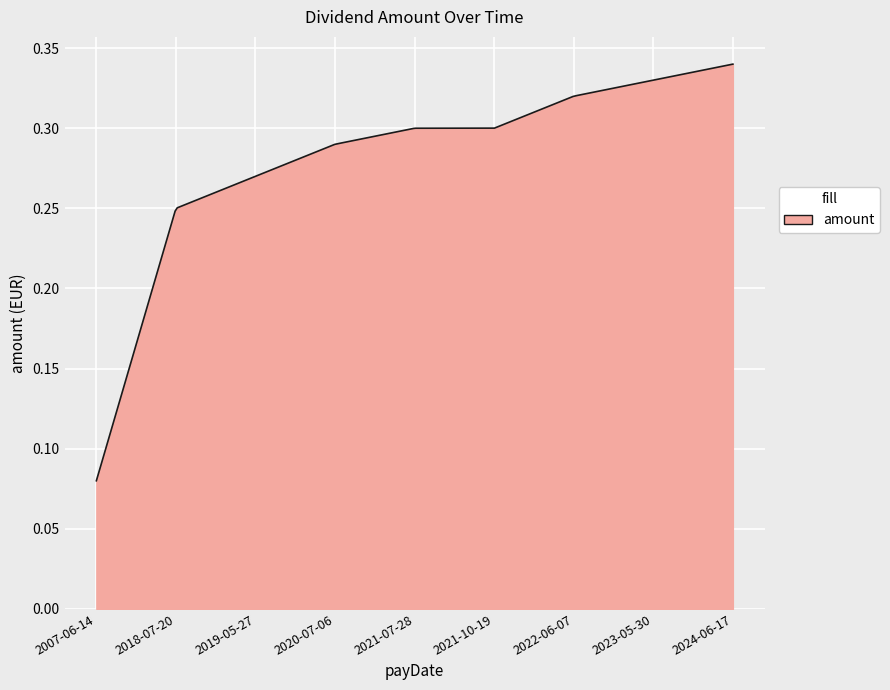

Is this an area chart (filled region under the line)?

Yes